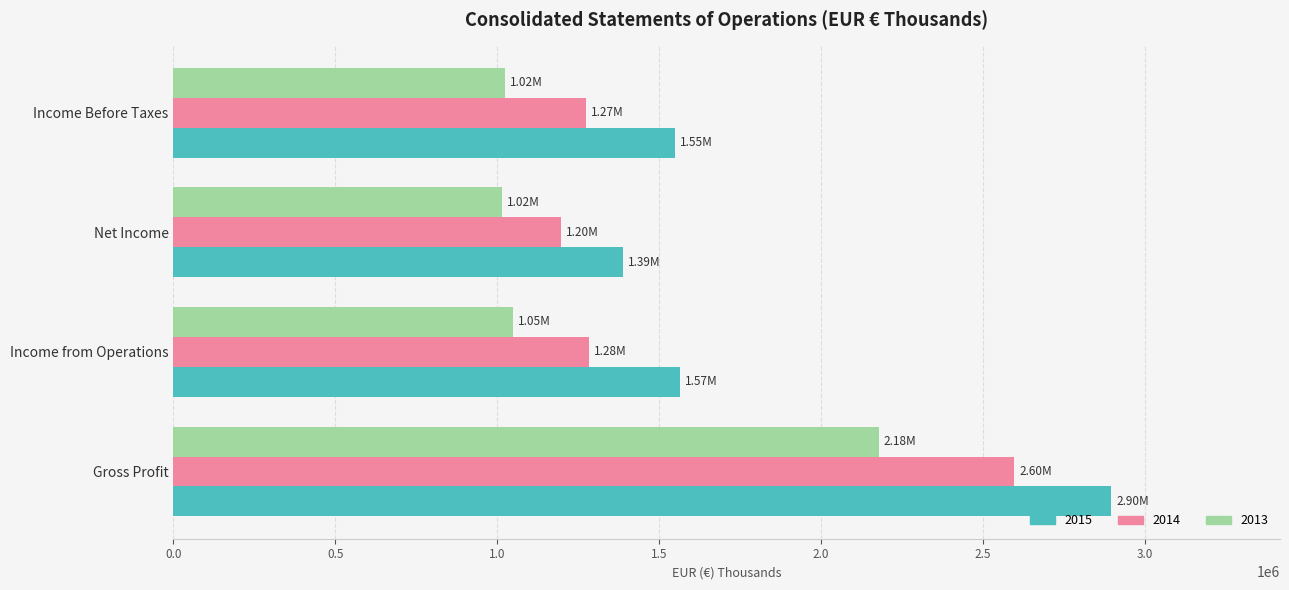

What is the spread (max minus min) of values at Gross Profit?

718482